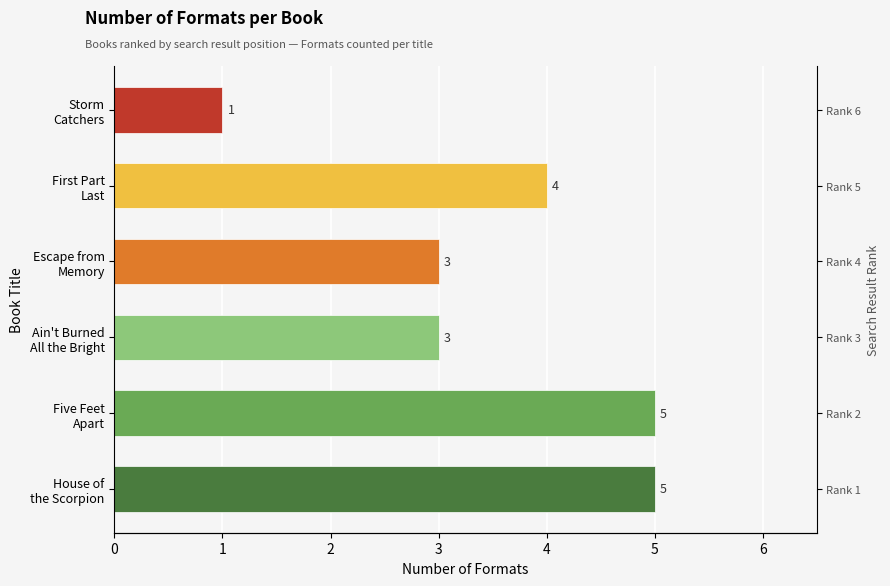

What is the change in value from House of the Scorpion to First Part Last?

-1